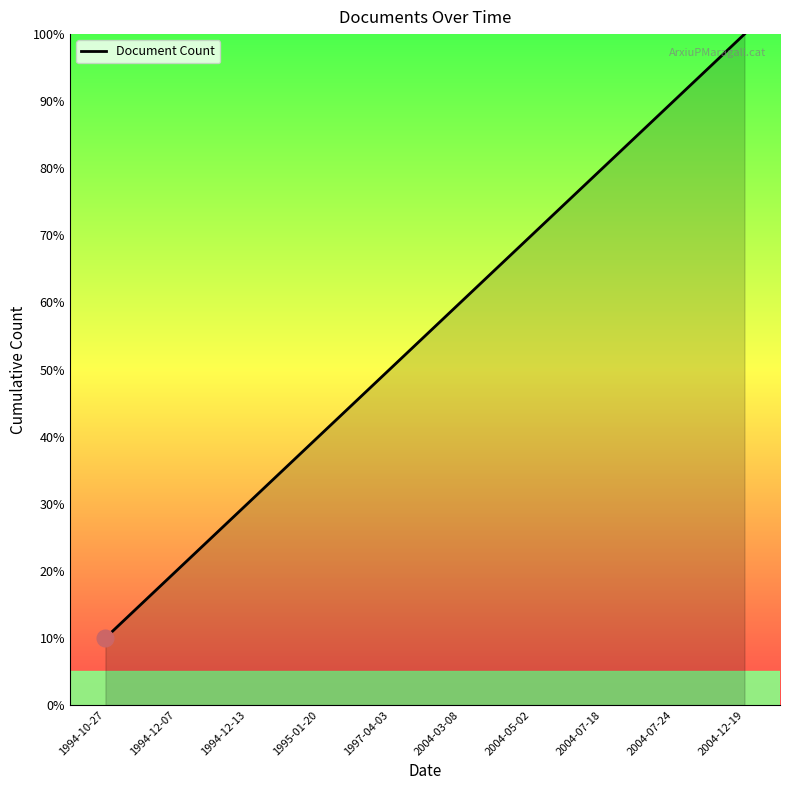

True or false: there are more than 0 points higher than both neighbors.

False